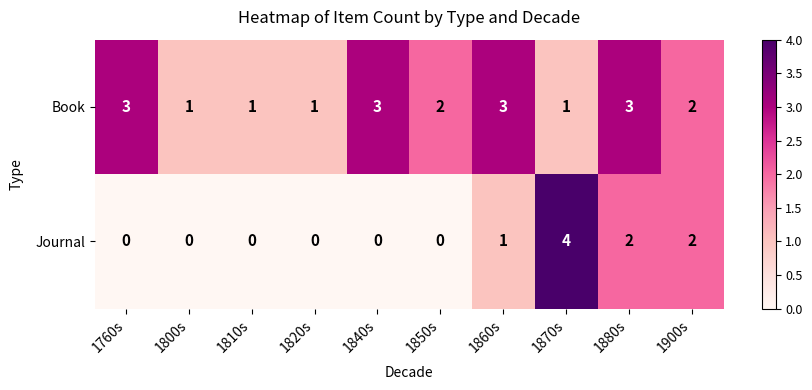

The value of Journal at 1880s is 2. True or false?

True